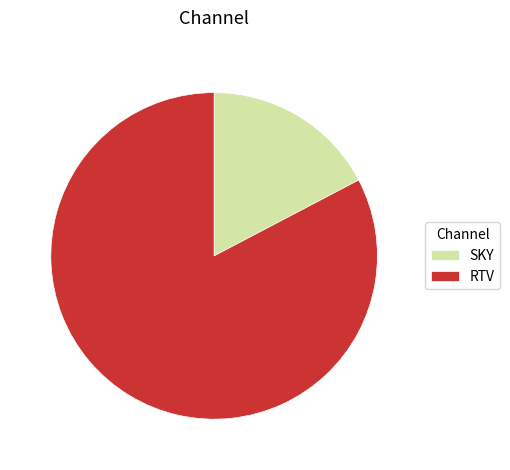

Does any single category account for the majority?

Yes